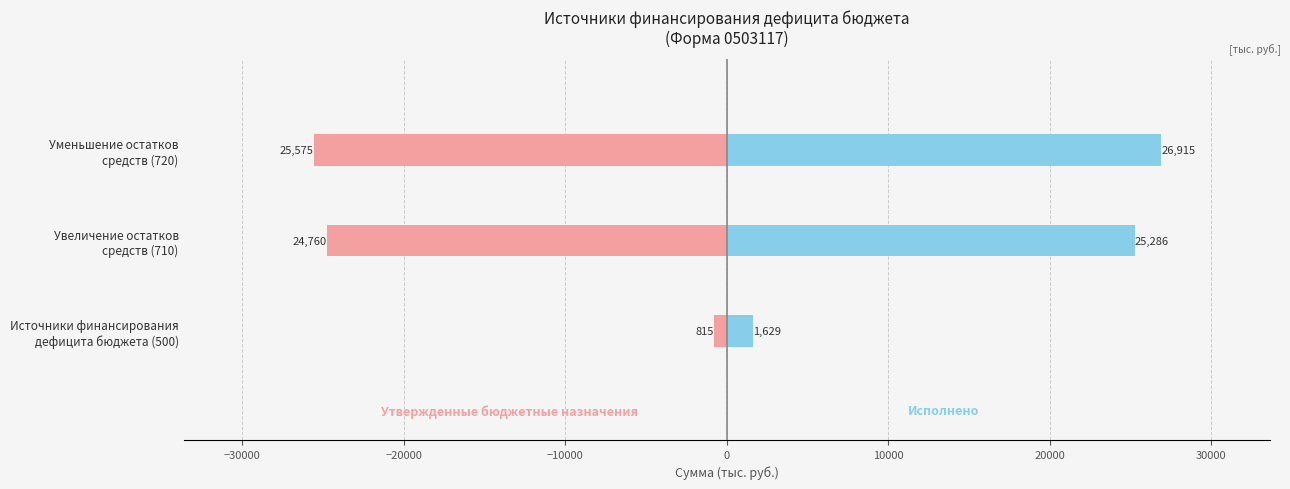

How many bars are there in total?

6